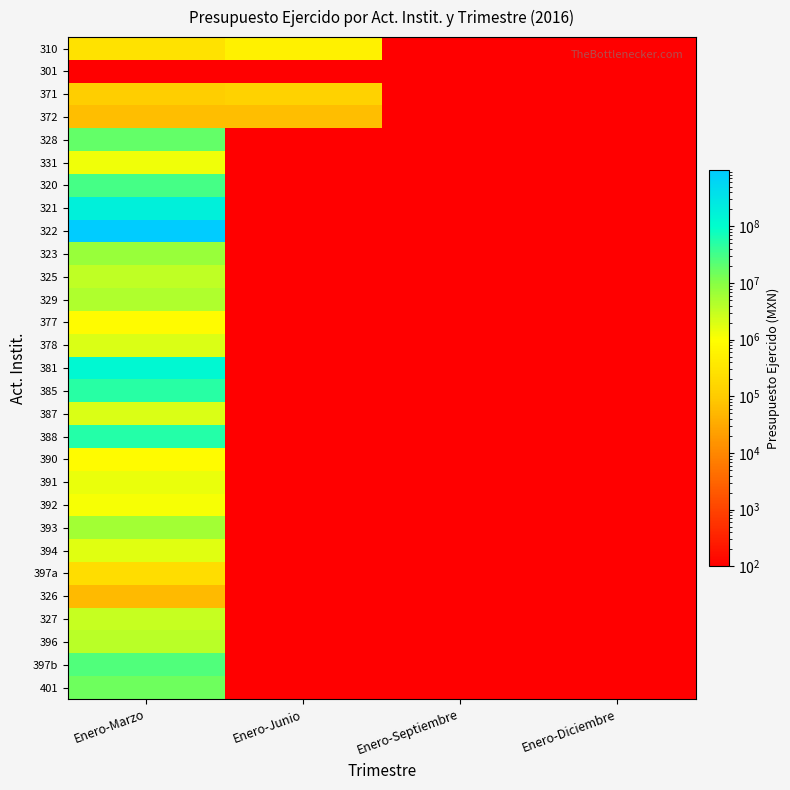

Which label corresponds to the smallest value in the chart?

Enero-Junio